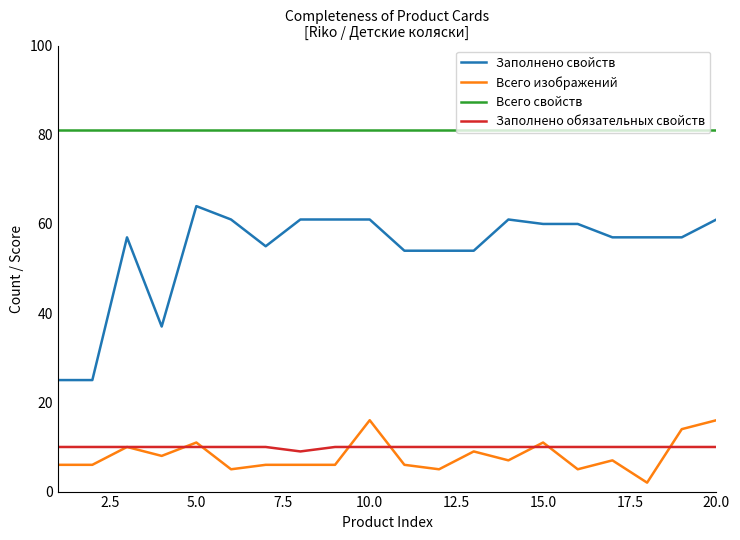

True or false: Всего свойств and Заполнено свойств intersect in this chart.

False